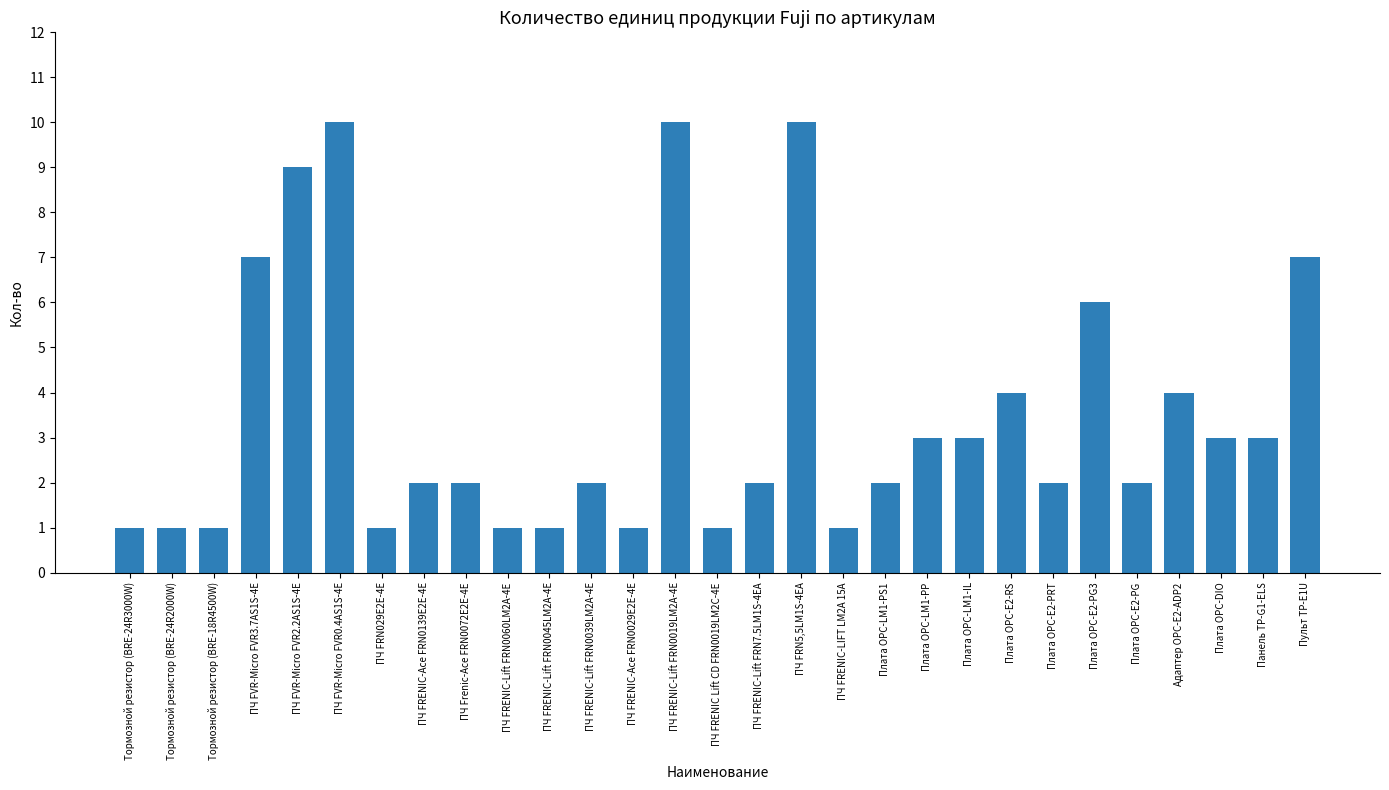

What is the difference between the maximum and minimum values?

9